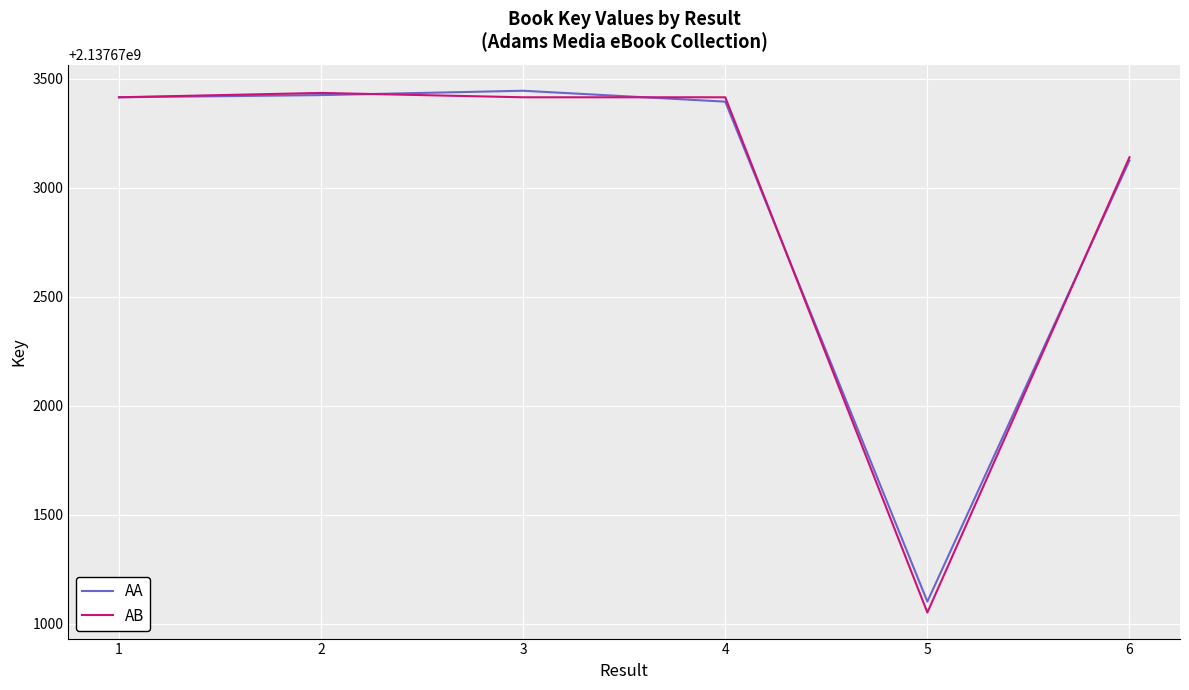

What is the approximate value of AB at 1, to the nearest 50?

2137673400